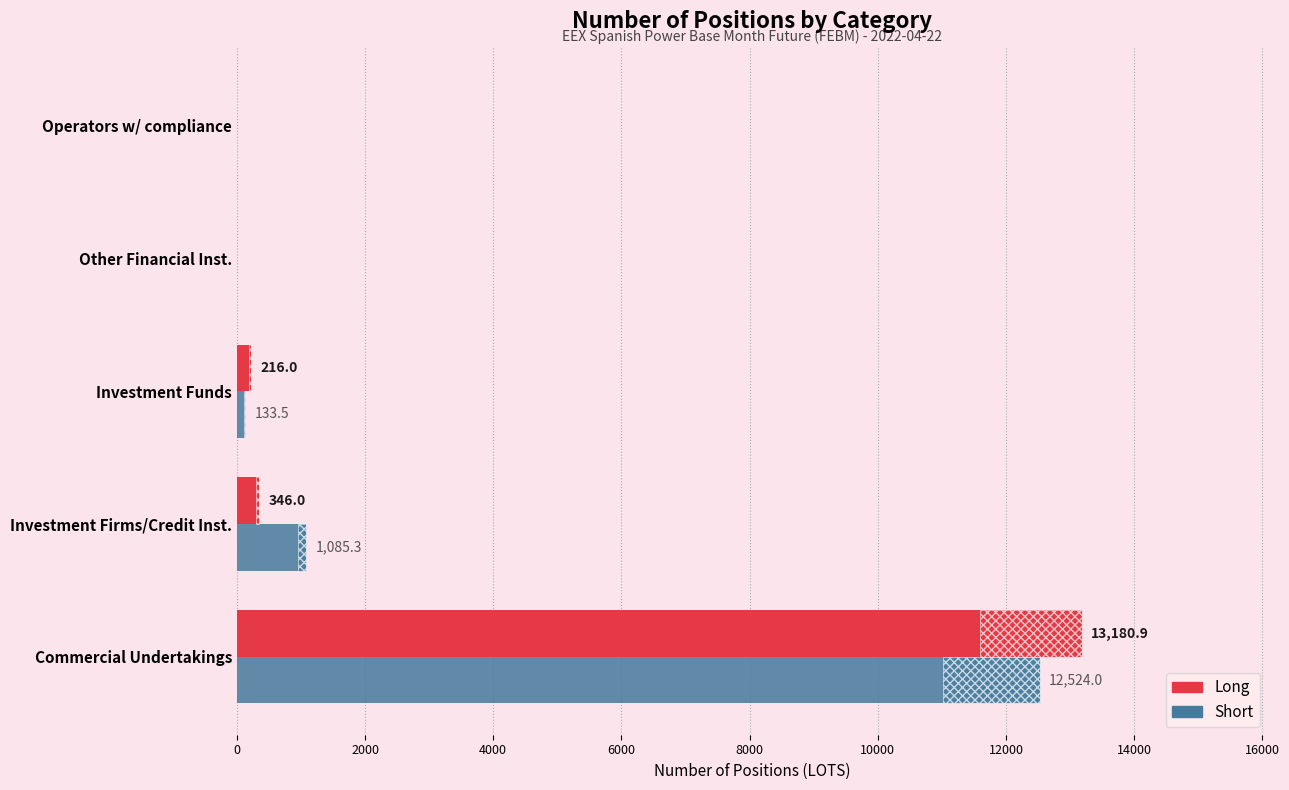

Reading left to right, transcribe all the data shown in this chart.

Long: 13180.9	346.0	216.0	0.0	0.0
Short: 12524.0	1085.3	133.5	0.0	0.0